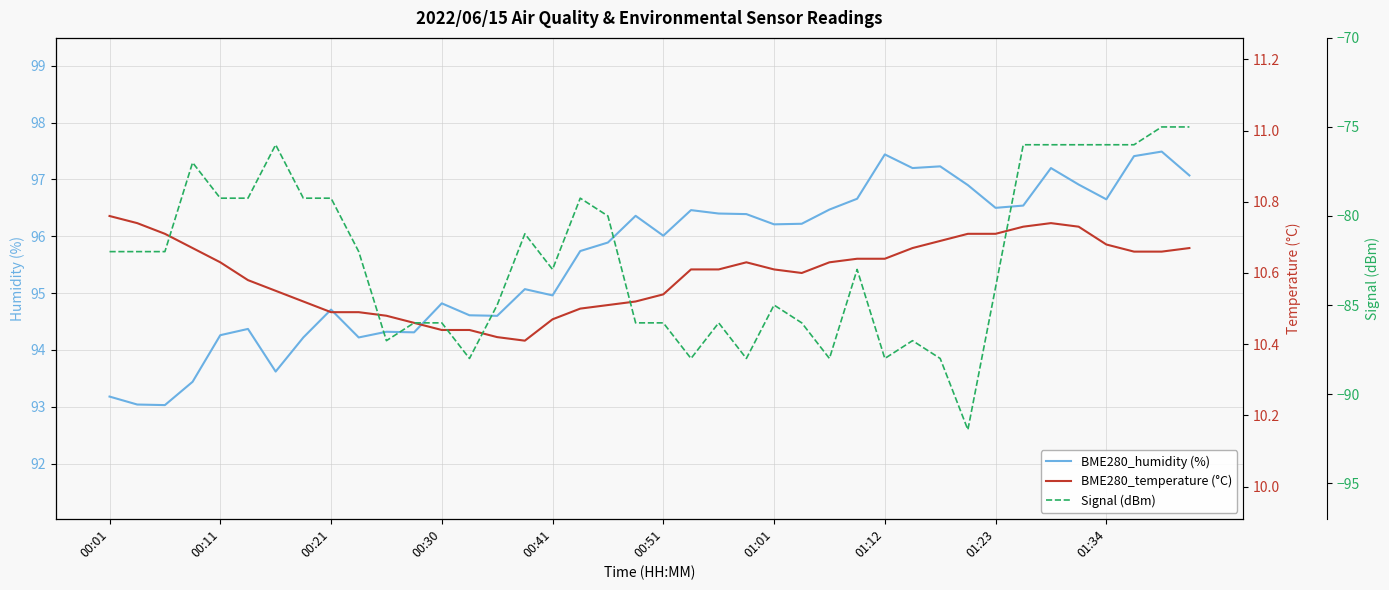

List the series in order of their overall mean, lowest first.

Signal (dBm), BME280_temperature (°C), BME280_humidity (%)